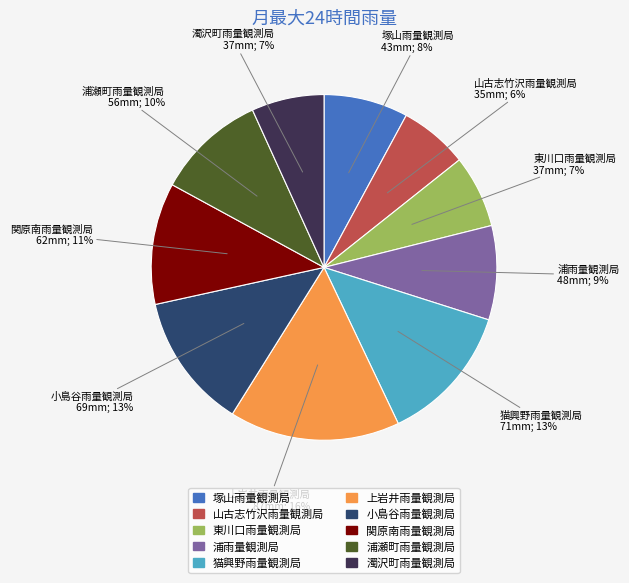

Is the sum of 浦瀬町雨量観測局 and 小島谷雨量観測局 greater than half?

No